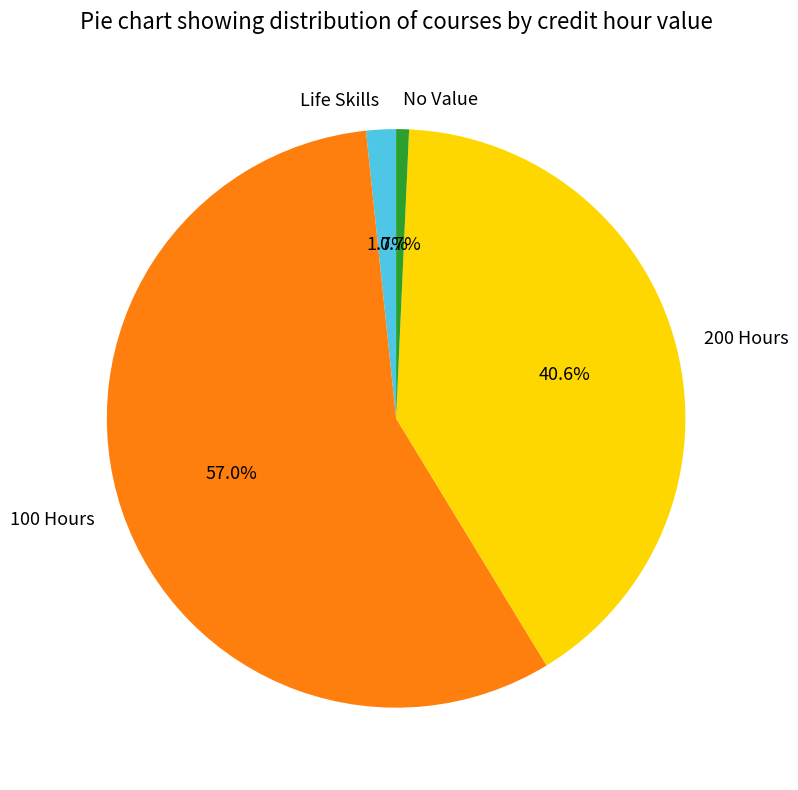

Is the sum of No Value and 100 Hours greater than half?

Yes